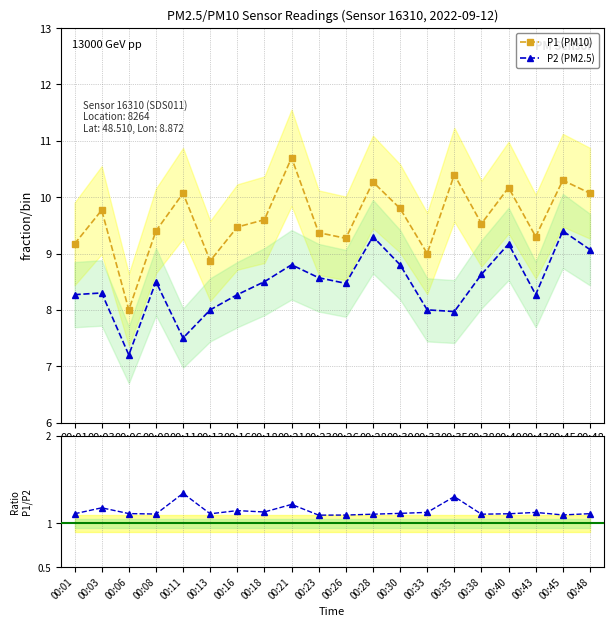

Which series changed the most between 00:01 and 00:16?

P1 (PM10)